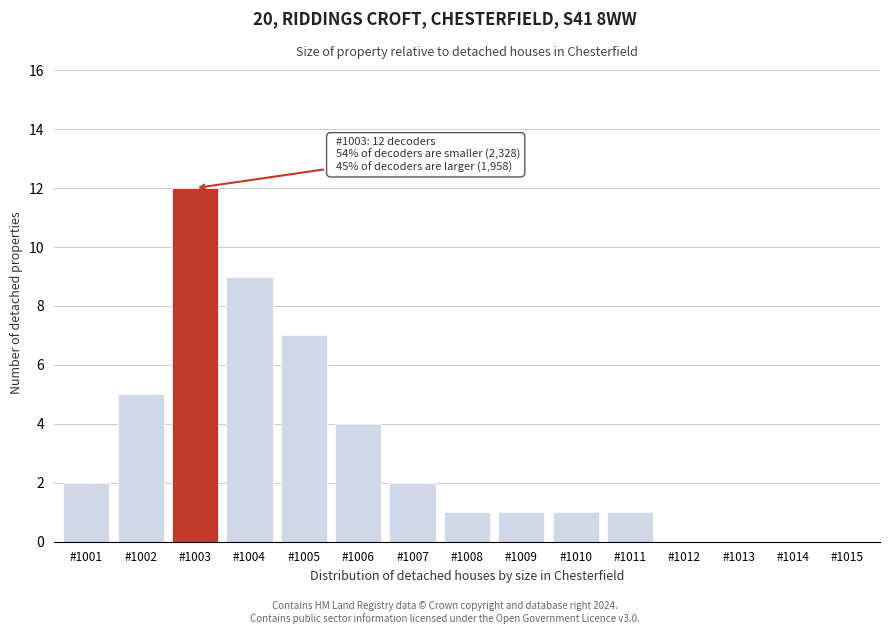

Reading left to right, what are all the values shown in this chart?

#1001=2	#1002=5	#1003=12	#1004=9	#1005=7	#1006=4	#1007=2	#1008=1	#1009=1	#1010=1	#1011=1	#1012=0	#1013=0	#1014=0	#1015=0